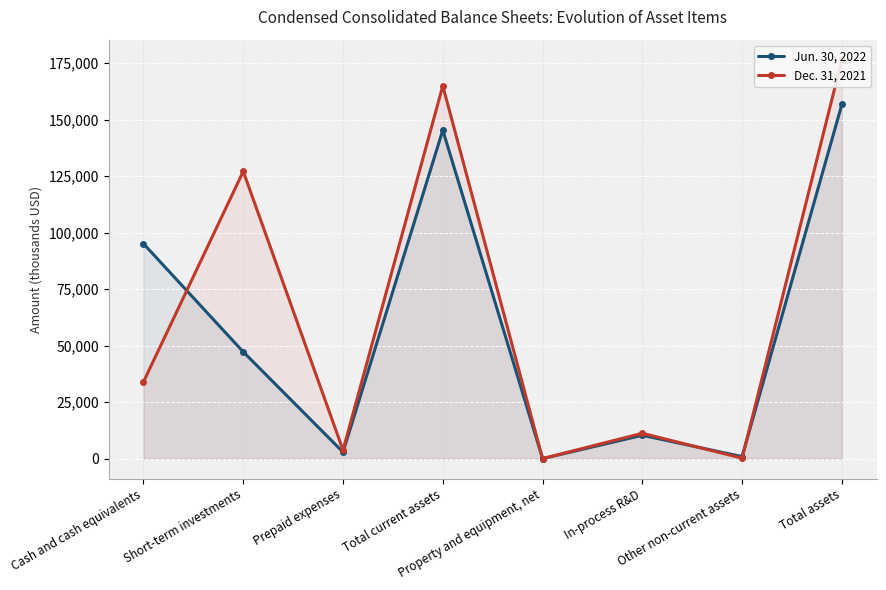

Reading left to right, what are all the values shown in this chart?

Jun. 30, 2022: 95153	47286	2946	145385	61	10379	952	156777
Dec. 31, 2021: 34012	127159	3829	165000	73	11274	251	176598